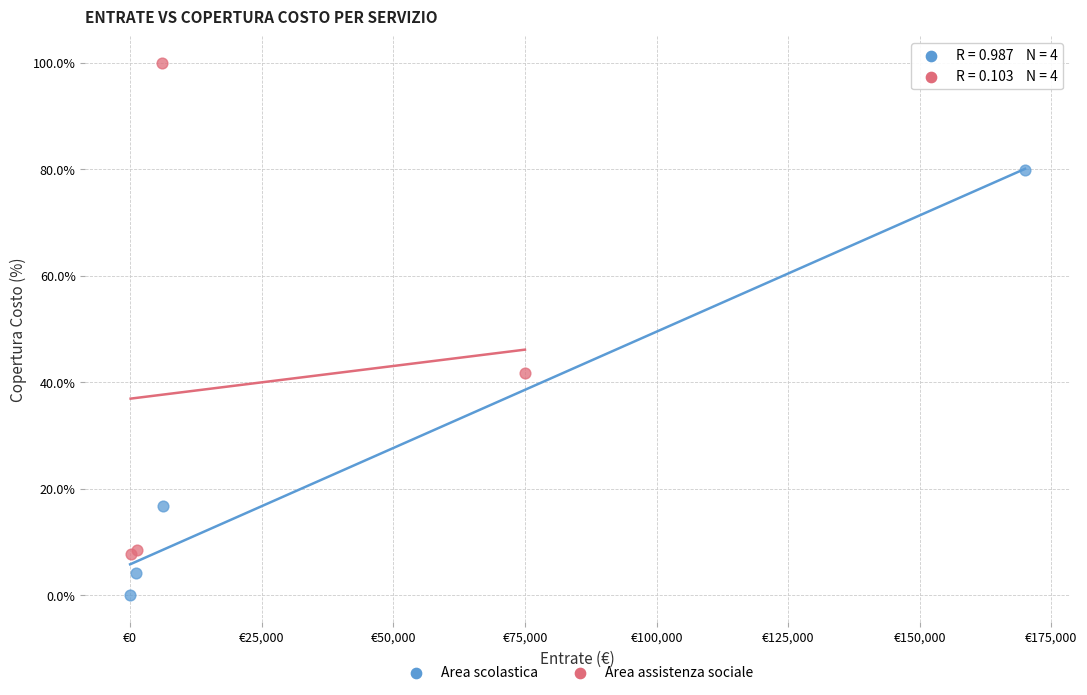

Which series contains the lowest Y value?

Area scolastica